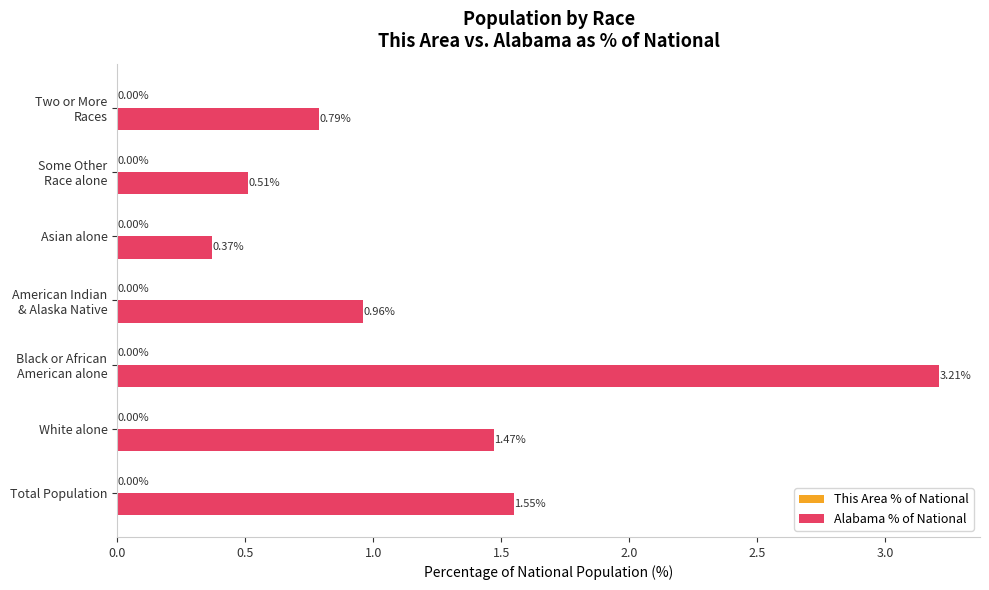

What is the average value?

1.3